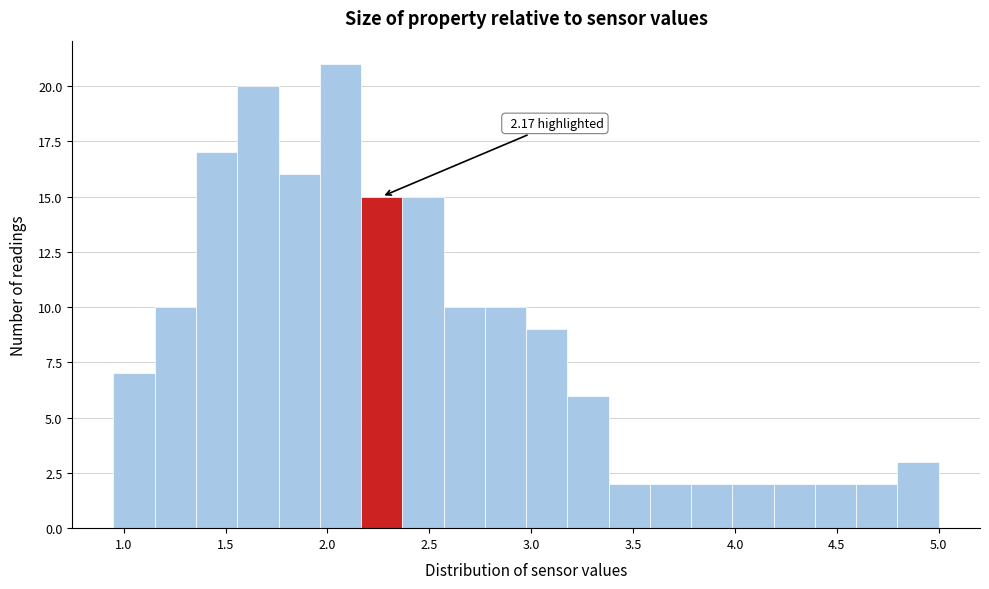

Over which range of the x-axis is the bar tallest?

1.95 to 2.15